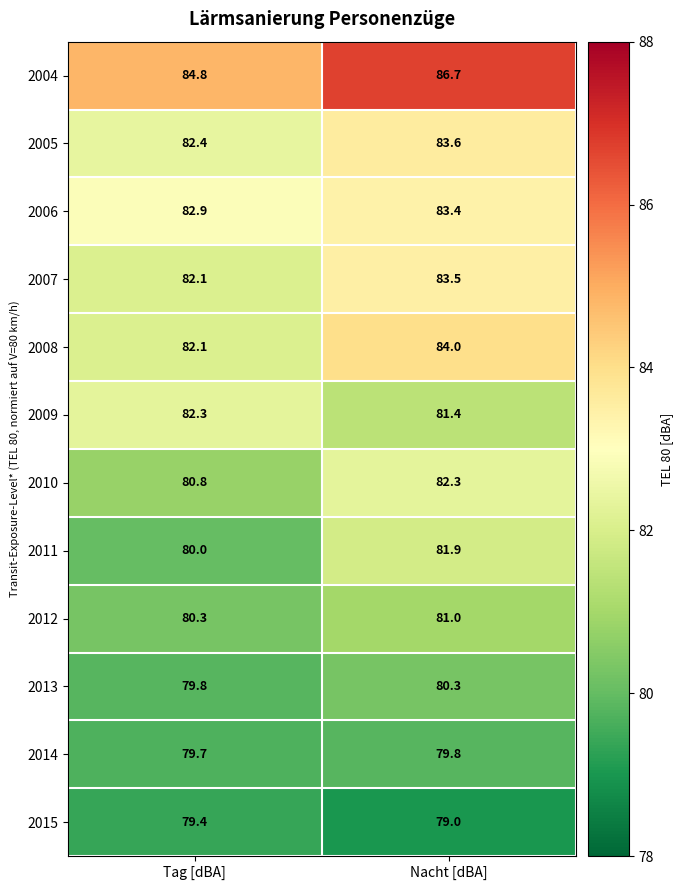

What is the spread (max minus min) of values at Nacht [dBA]?

7.7